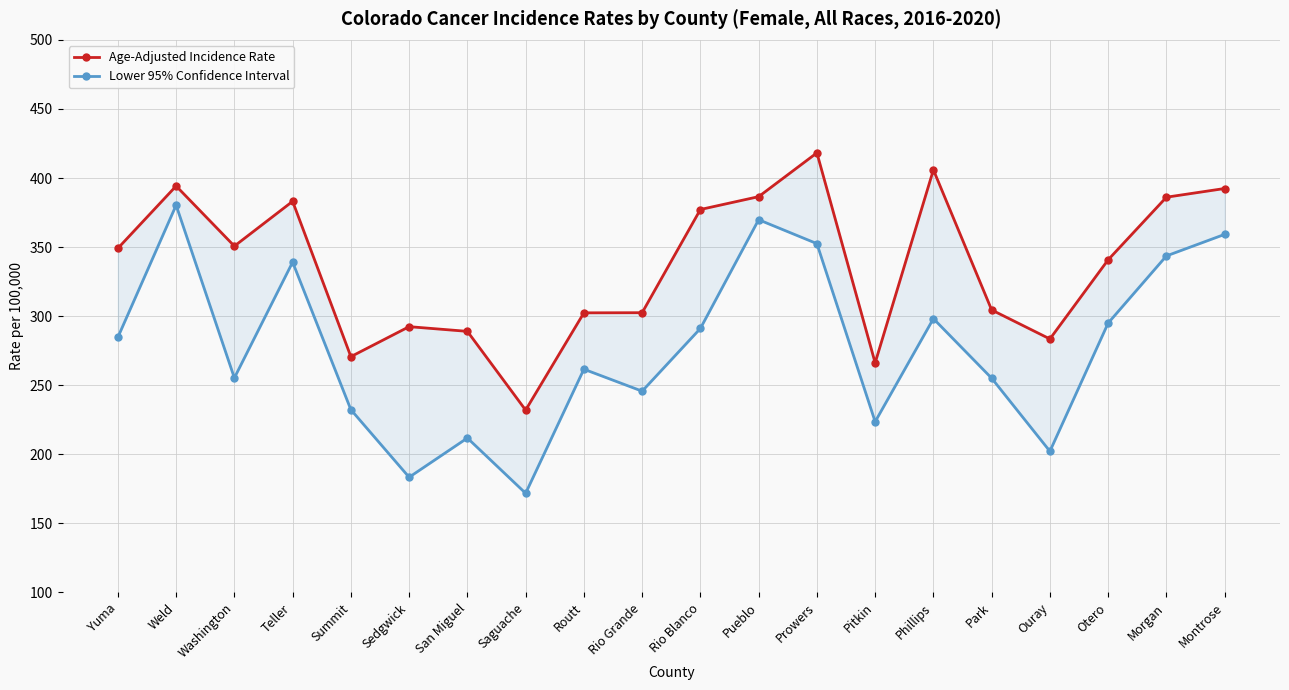

True or false: Lower 95% Confidence Interval and Age-Adjusted Incidence Rate intersect in this chart.

False